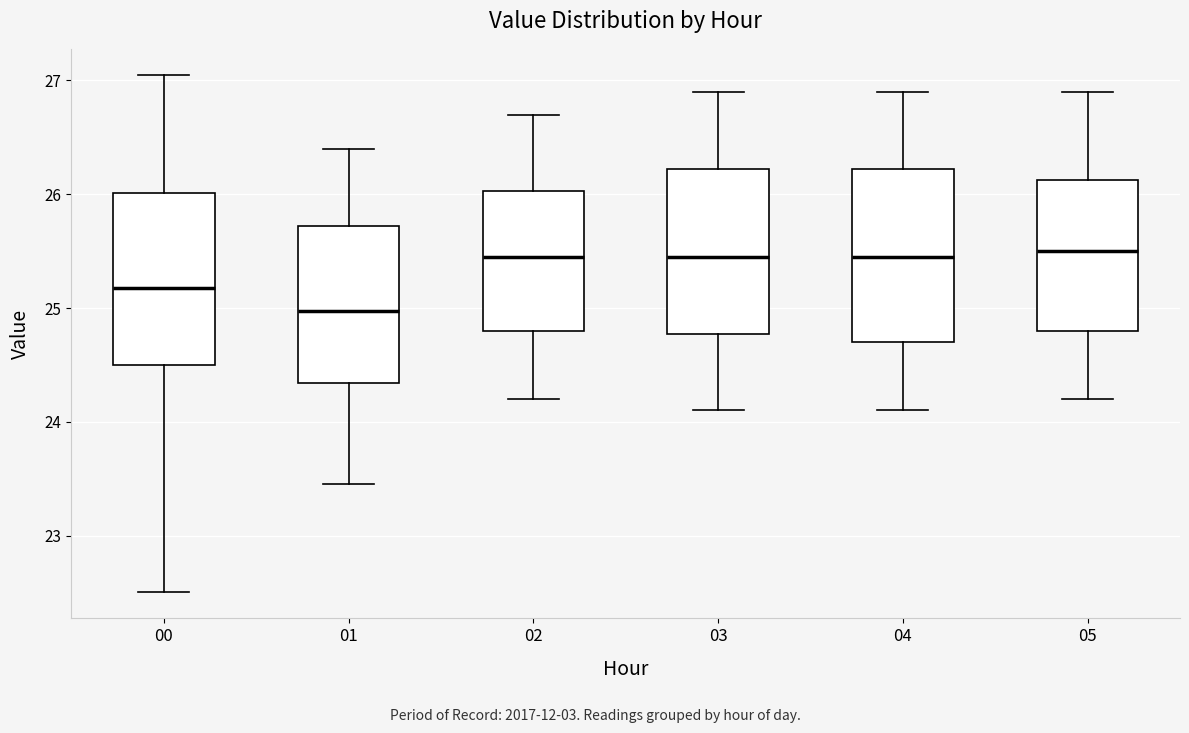

Where is the lower edge of the box at x = 04 on the y-axis? The values are not printed on the chart, so give them approximately, as read against the axis.

24.7